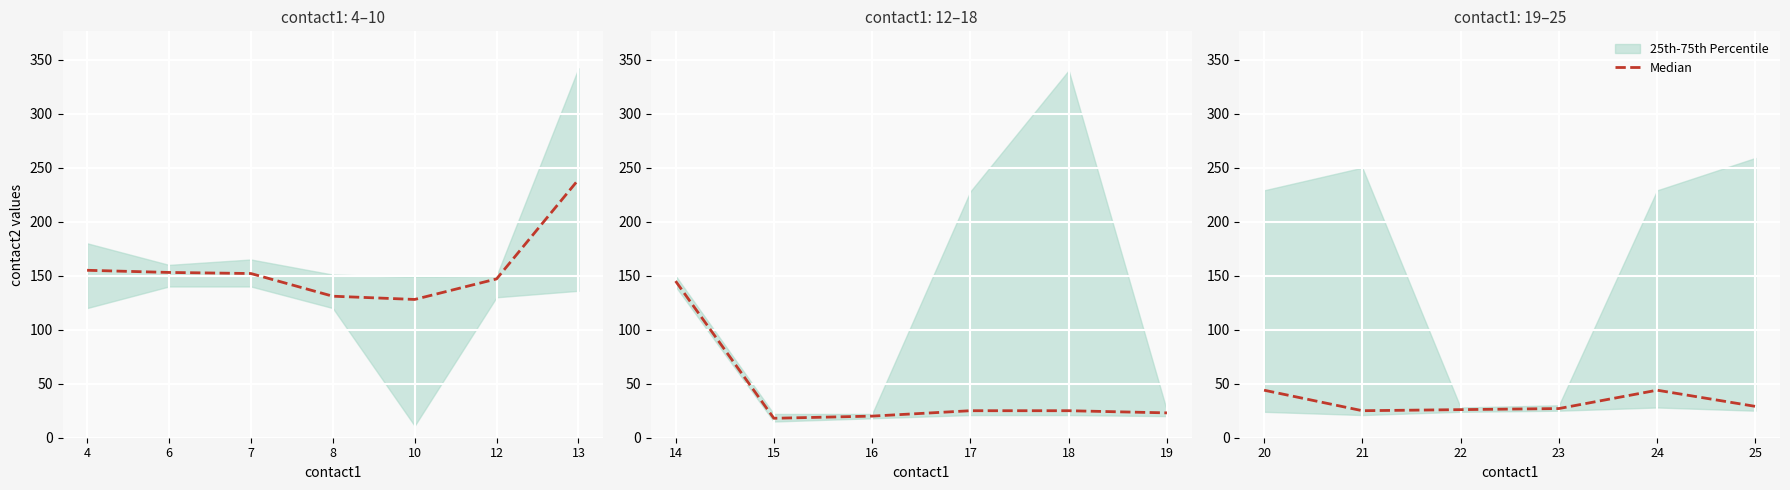

At which category does the data reach its first local valley?

21